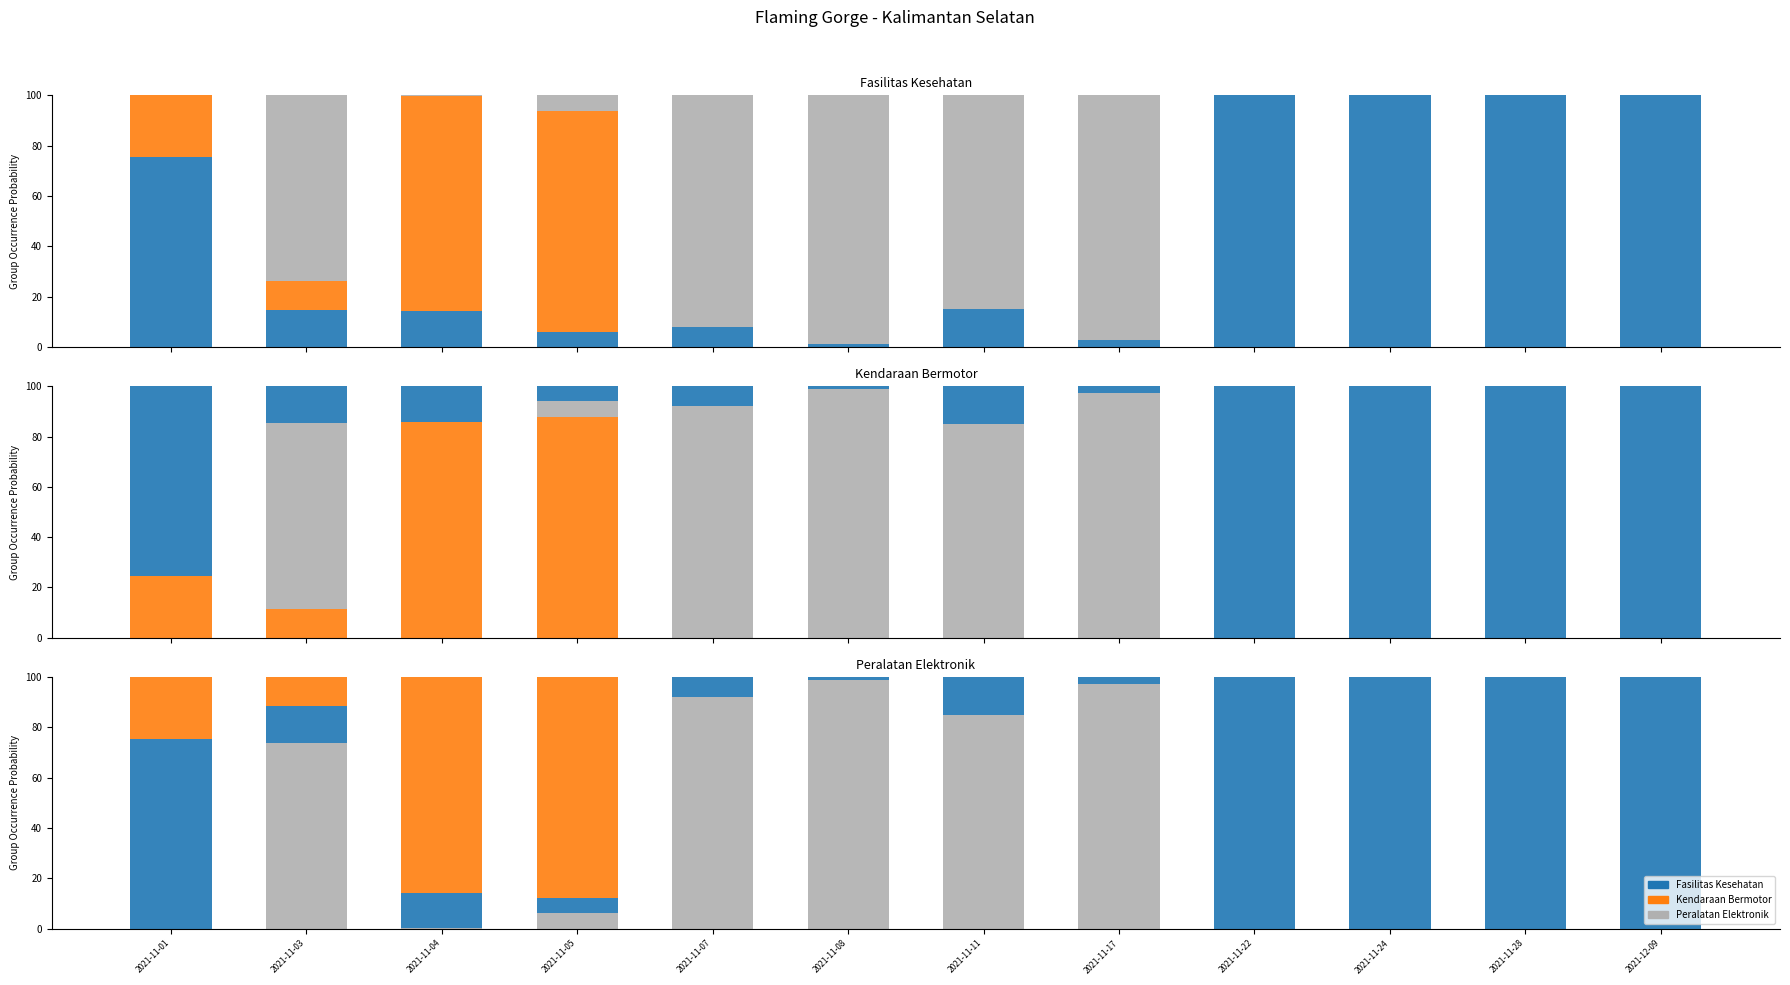

At which label is Fasilitas Kesehatan closest to 50?

2021-11-01